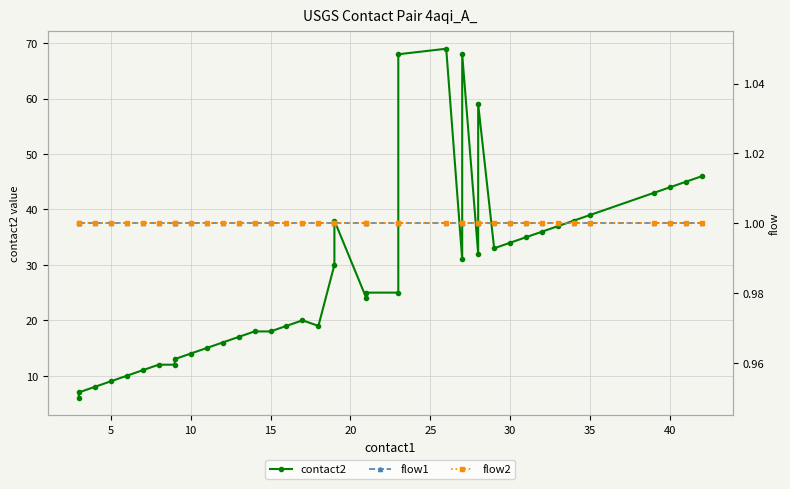

What is the total value across all series at 40?

46